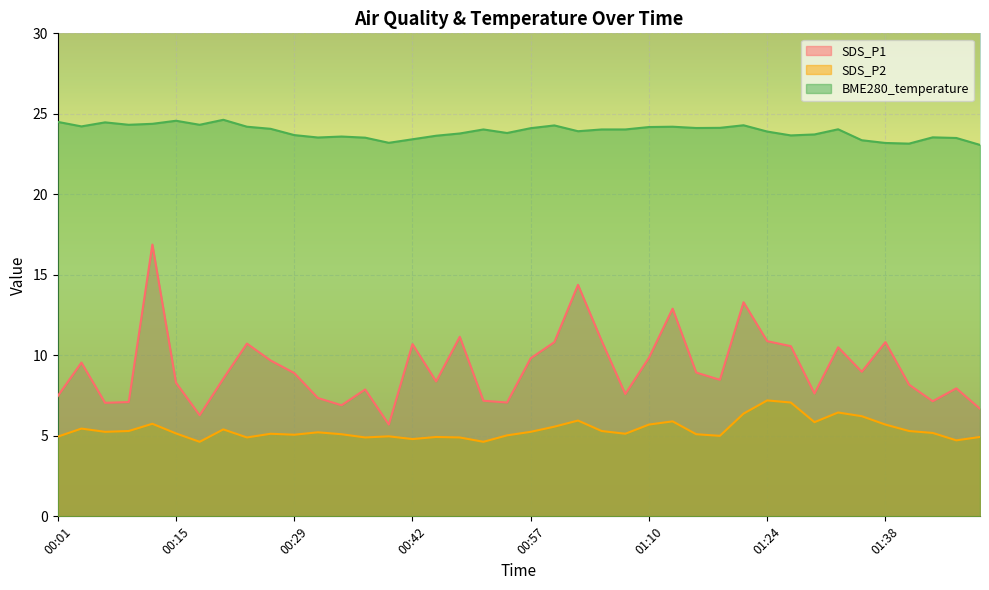

At which category does BME280_temperature reach its first local peak?

00:06